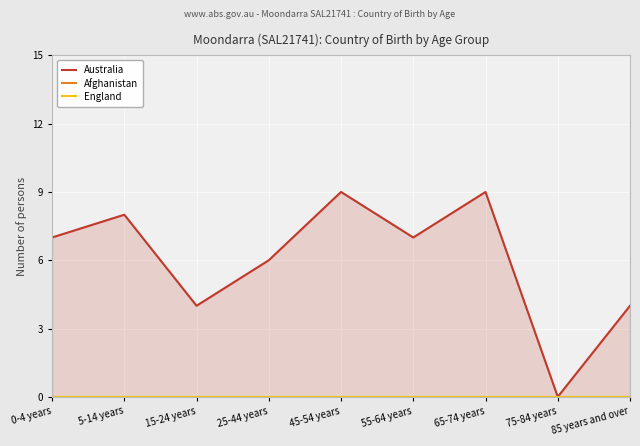

Which category has the highest value across all series?

45-54 years